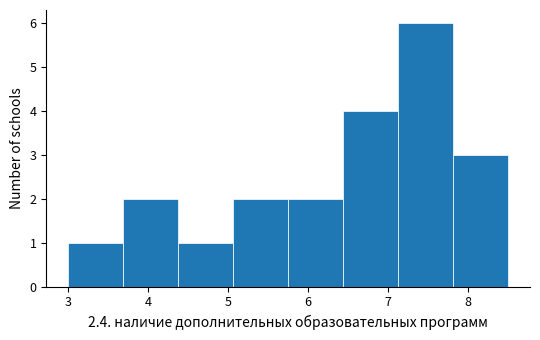

Over which range of the x-axis is the bar tallest?

7.1 to 7.8